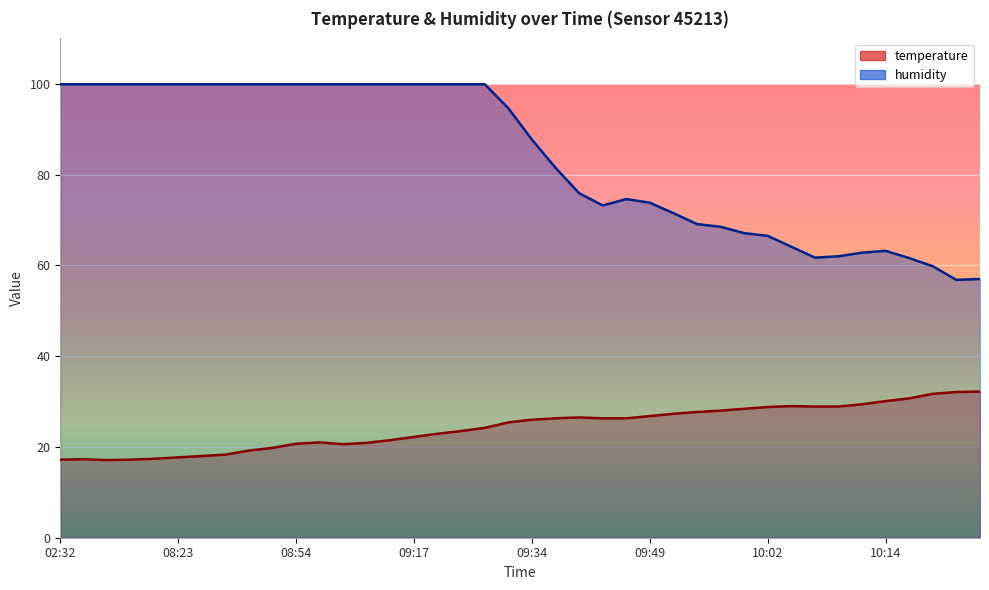

What are all the series names shown in the legend?

temperature, humidity